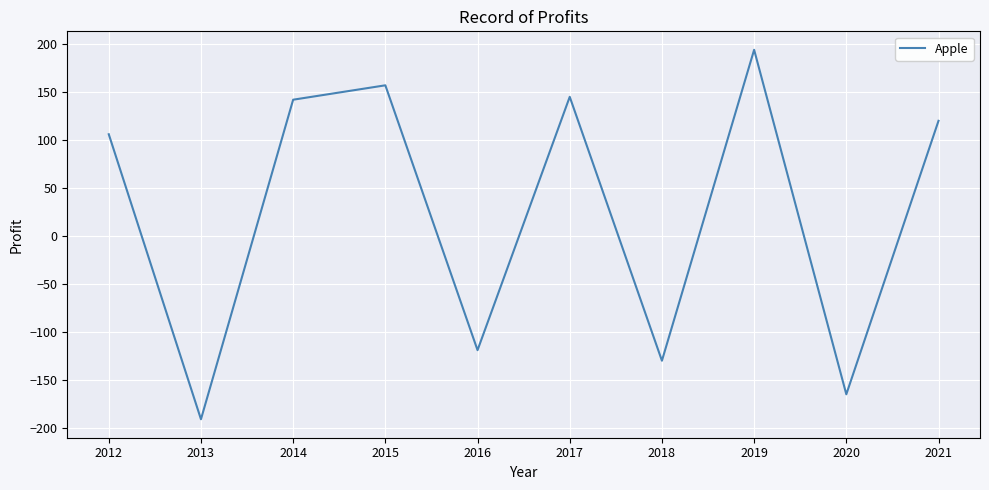

What is the difference between the values at 2020 and 2012?

271